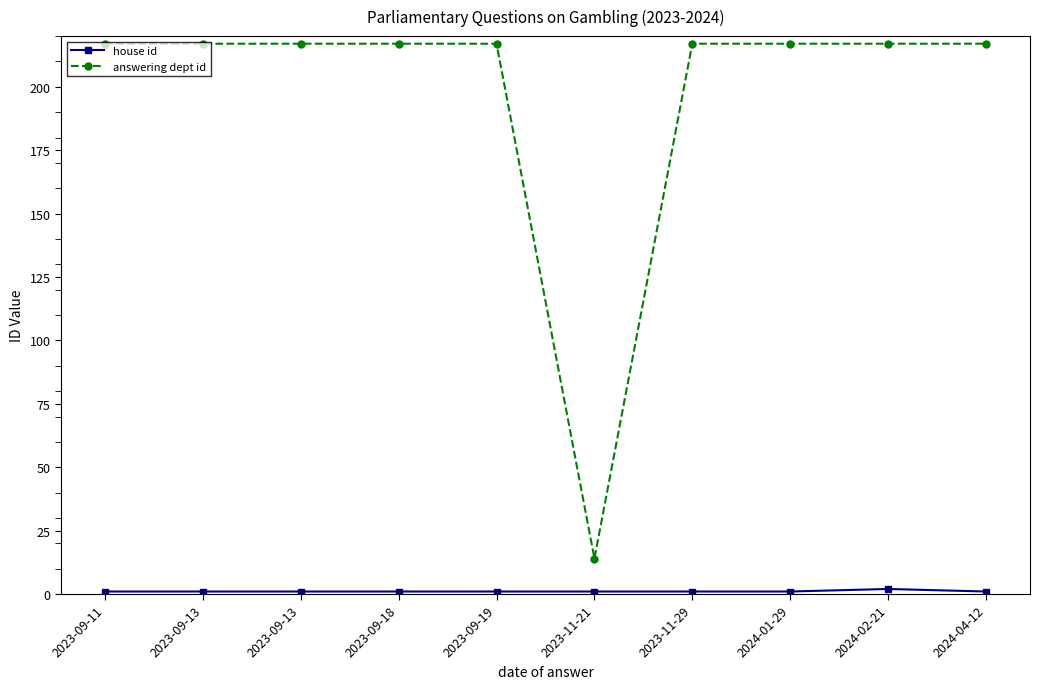

How many categories are shown in the chart?

10